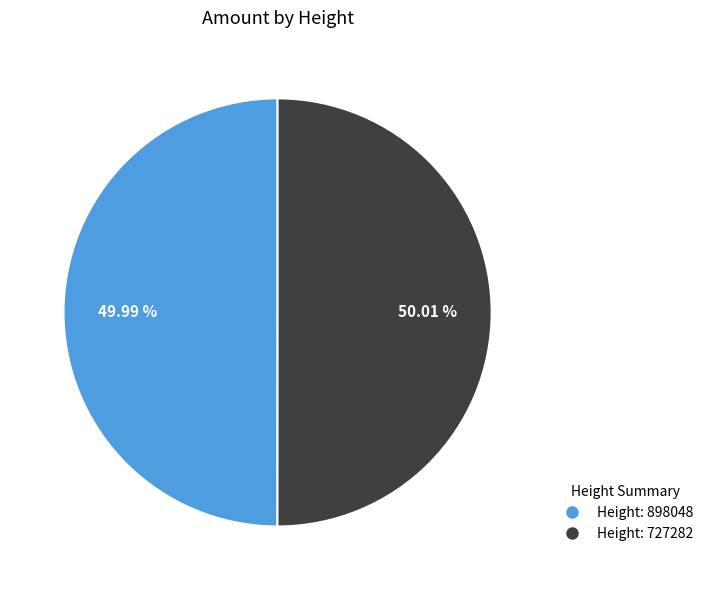

Is there a majority slice in this chart?

Yes